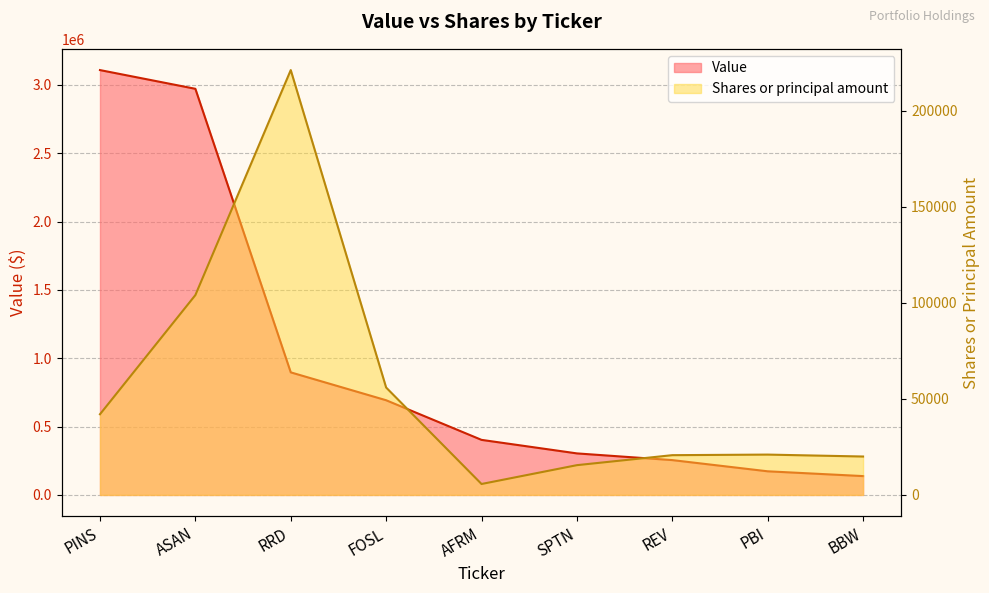

At which category does the chart reach its peak across all series?

PINS